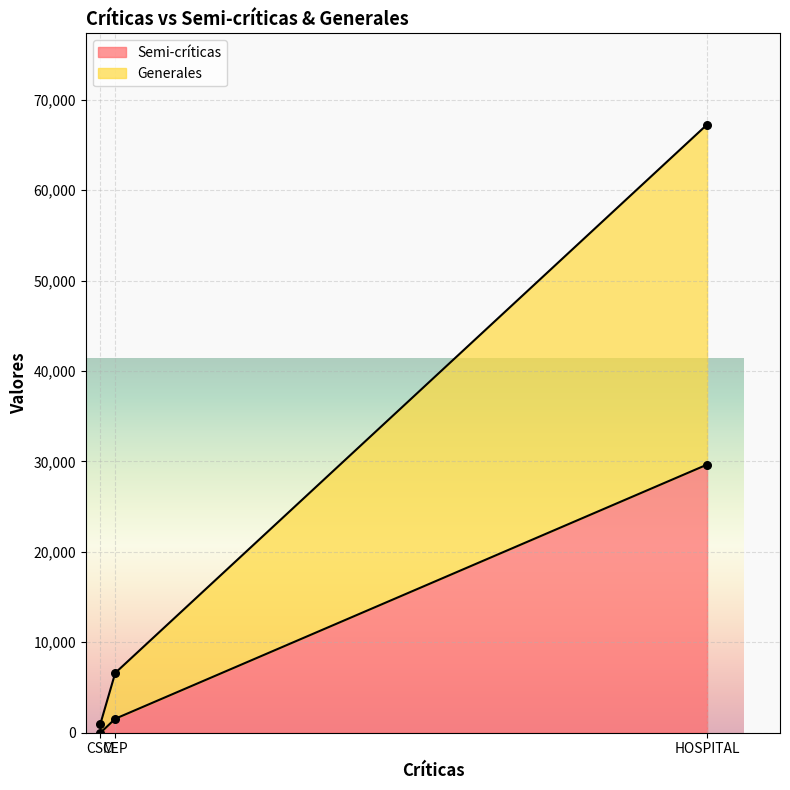

Is the value of Semi-críticas at CEP greater than the value of Generales at CSM?

Yes